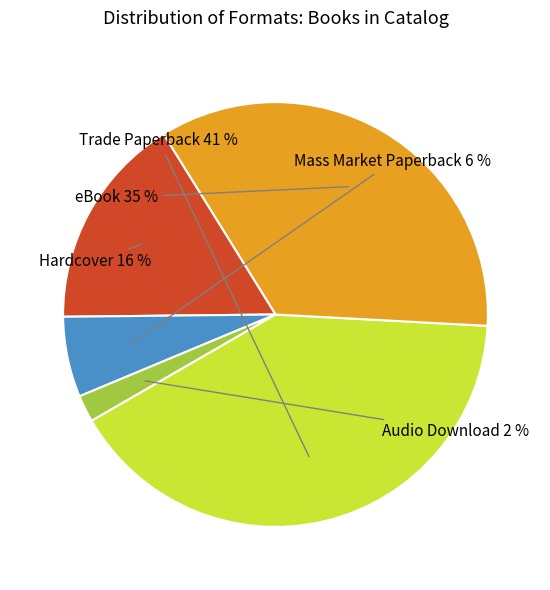

Rank the categories by value from highest to lowest.

Trade Paperback, eBook, Hardcover, Mass Market Paperback, Audio Download